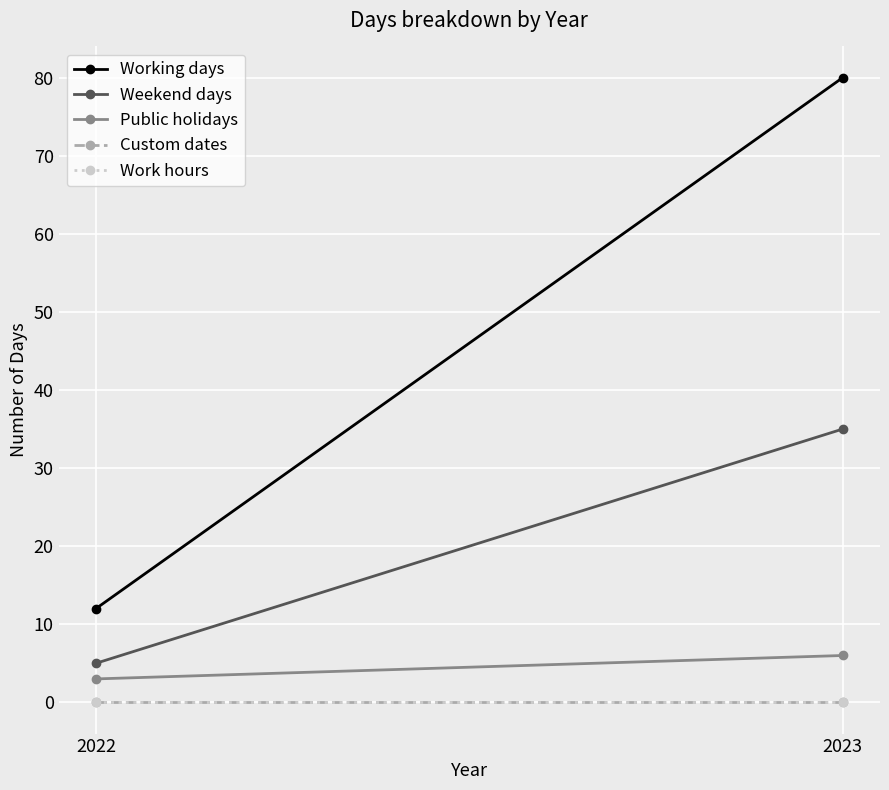

Reading left to right, transcribe all the data shown in this chart.

Working days: 12	80
Weekend days: 5	35
Public holidays: 3	6
Custom dates: 0	0
Work hours: 0	0